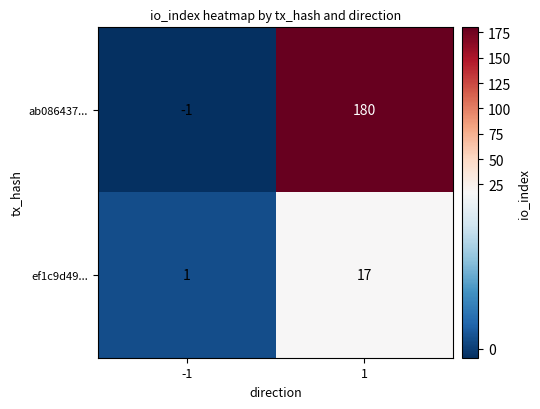

How many data points in ef1c9d49... are less than 17?

1